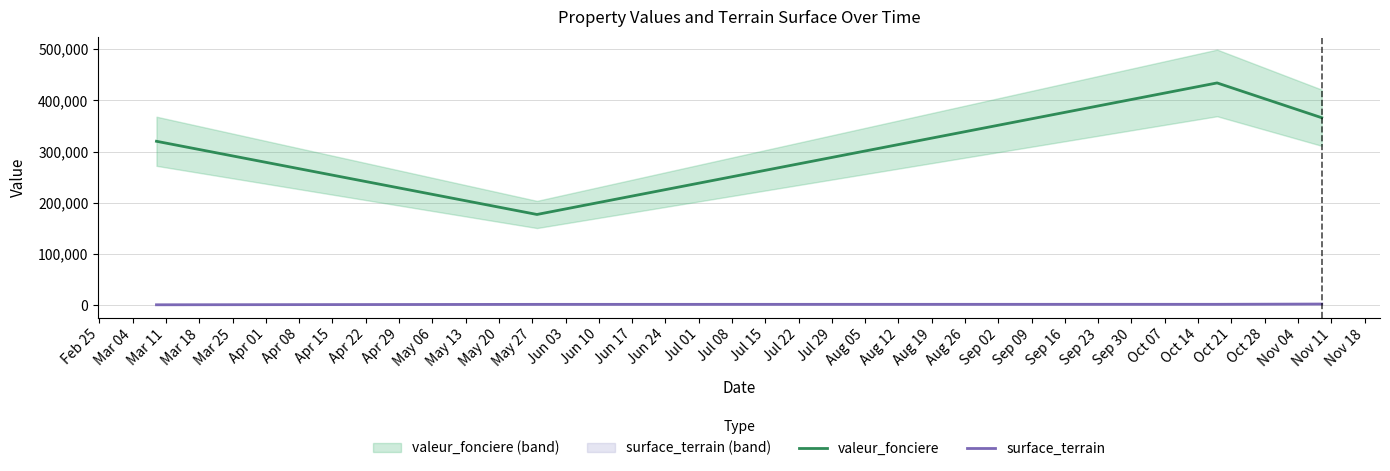

How many categories are shown in the chart?

4